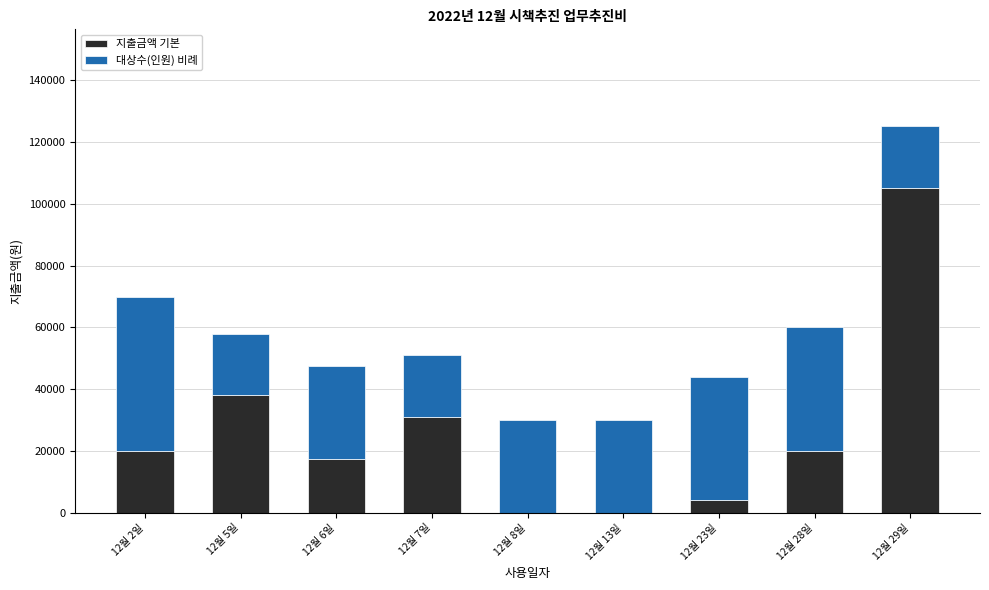

Where is 지출금액 기본 nearest to the value 52600?

12월 5일